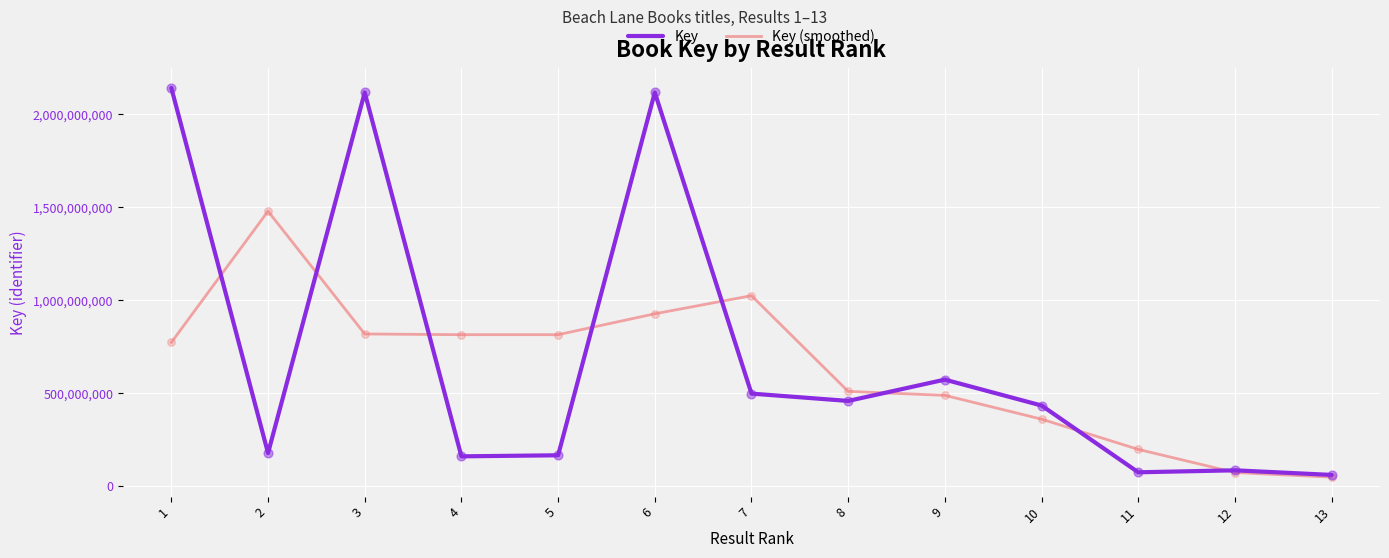

Which series changed the most between 1 and 4?

Key